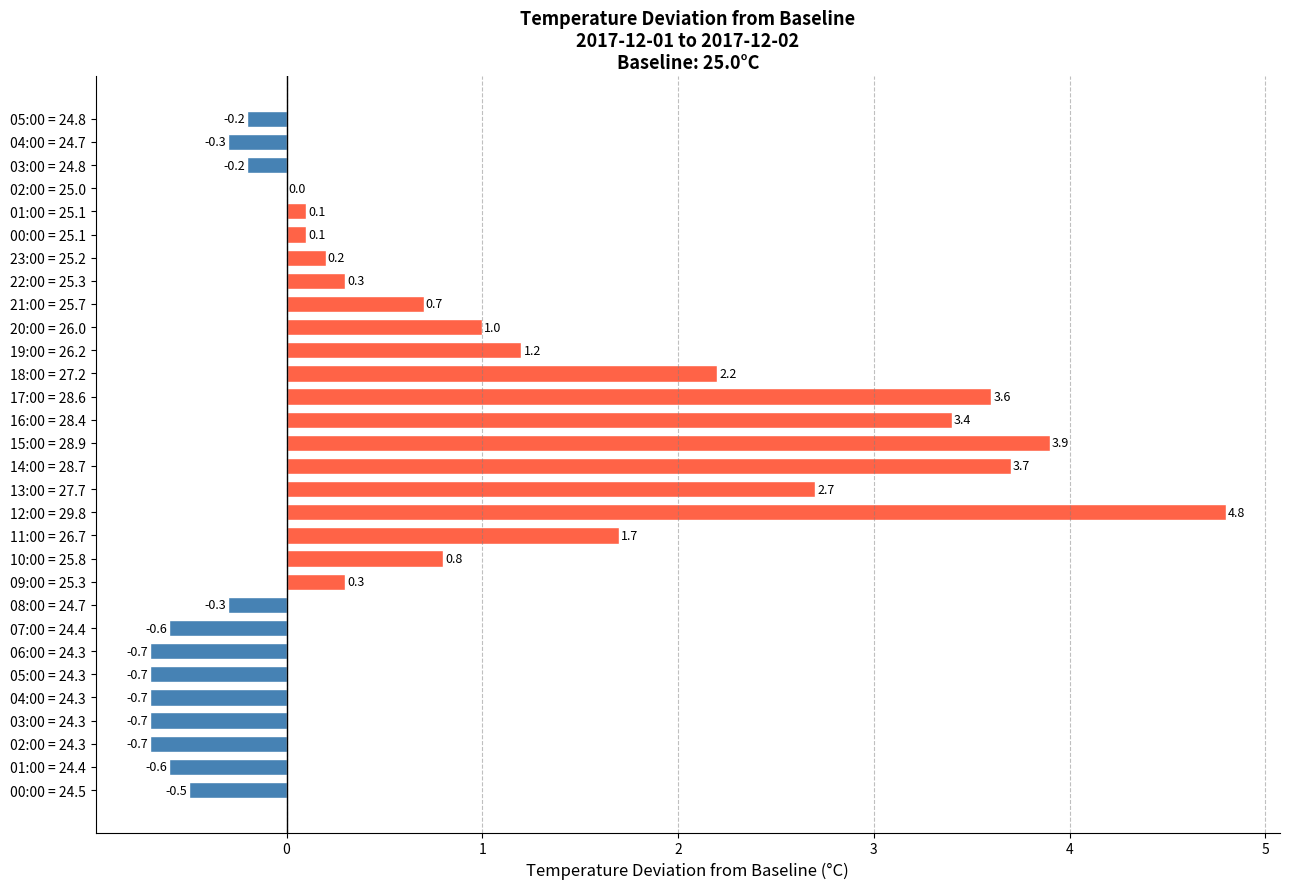

Which label corresponds to the largest value in the chart?

12:00 = 29.8